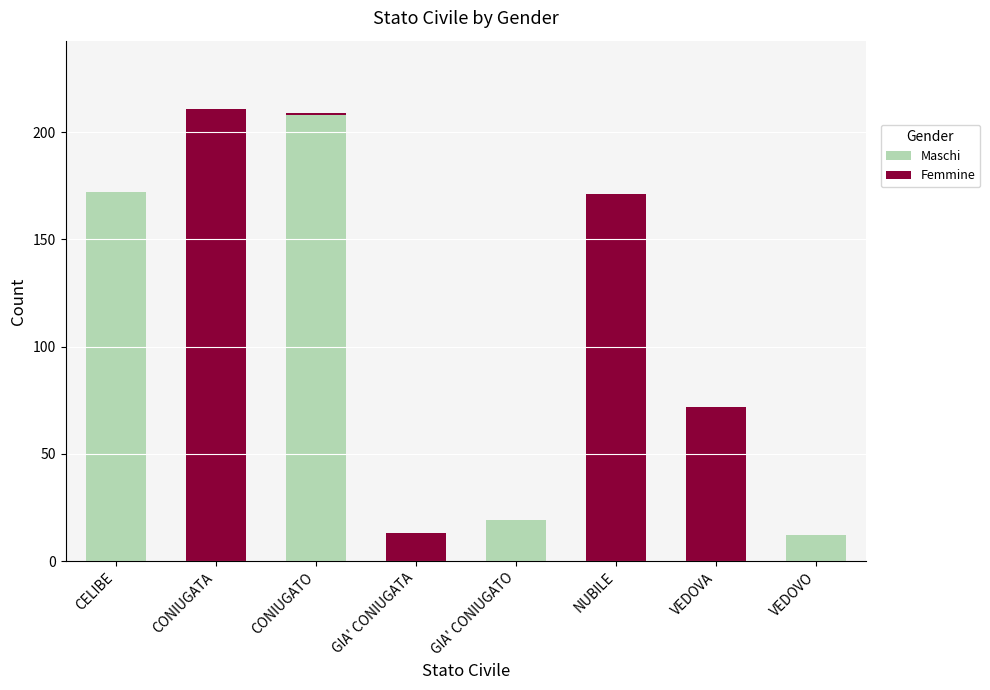

What is the sum of all Maschi values?

411